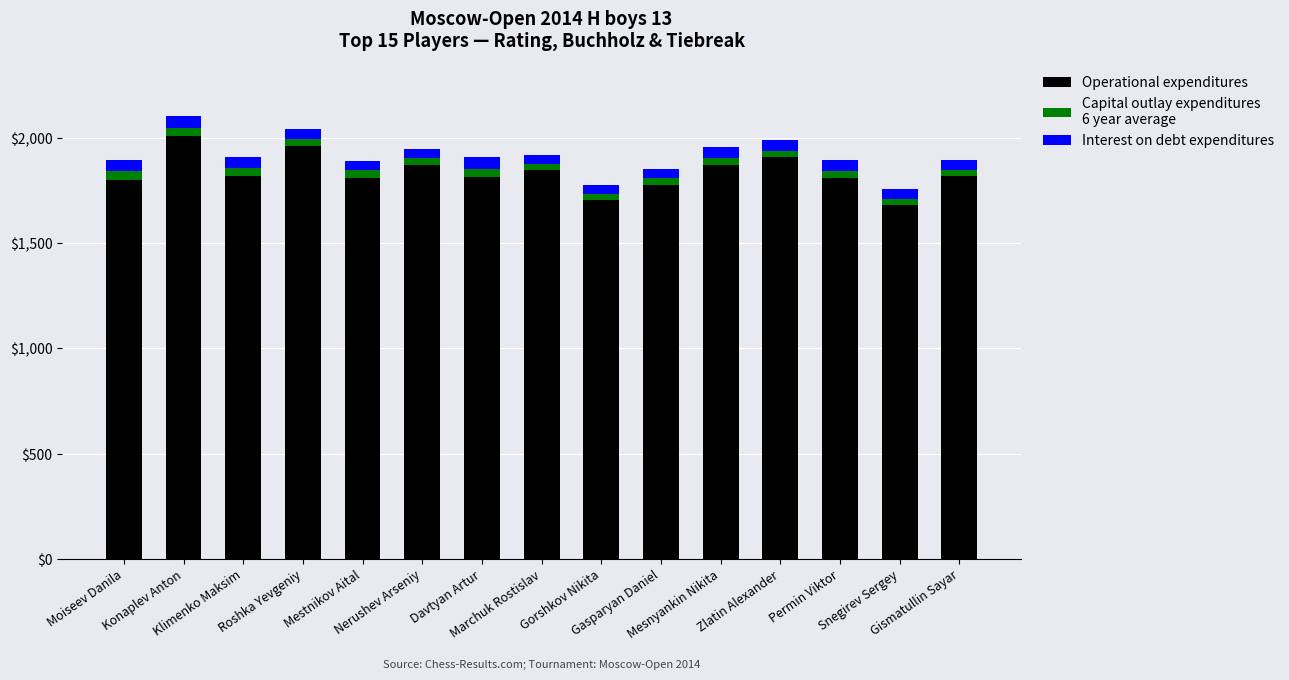

What is the label of the 7th bar from the left?

Davtyan Artur